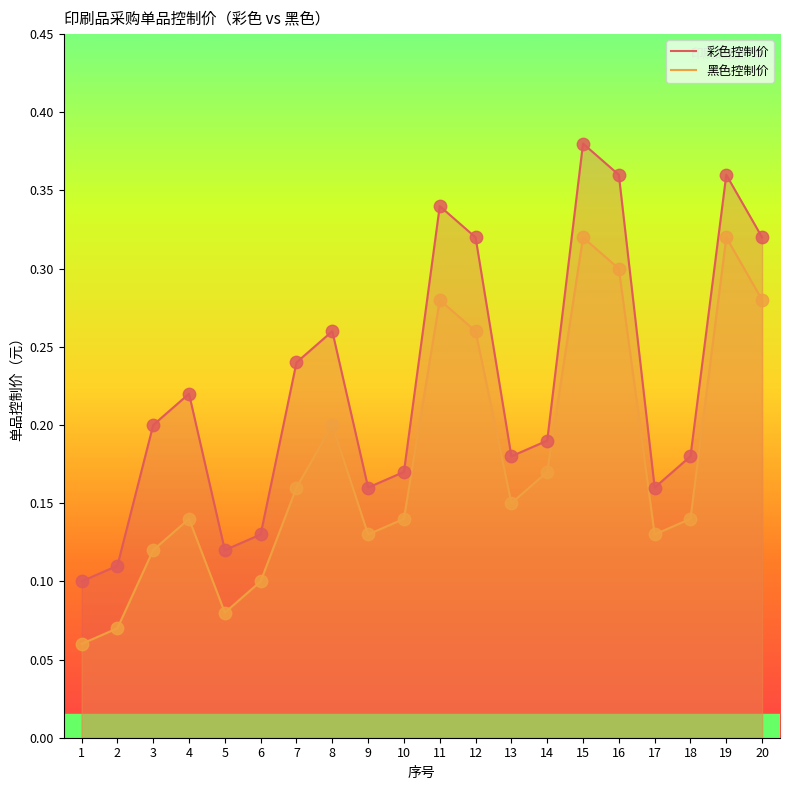

What are all the series names shown in the legend?

彩色控制价, 黑色控制价